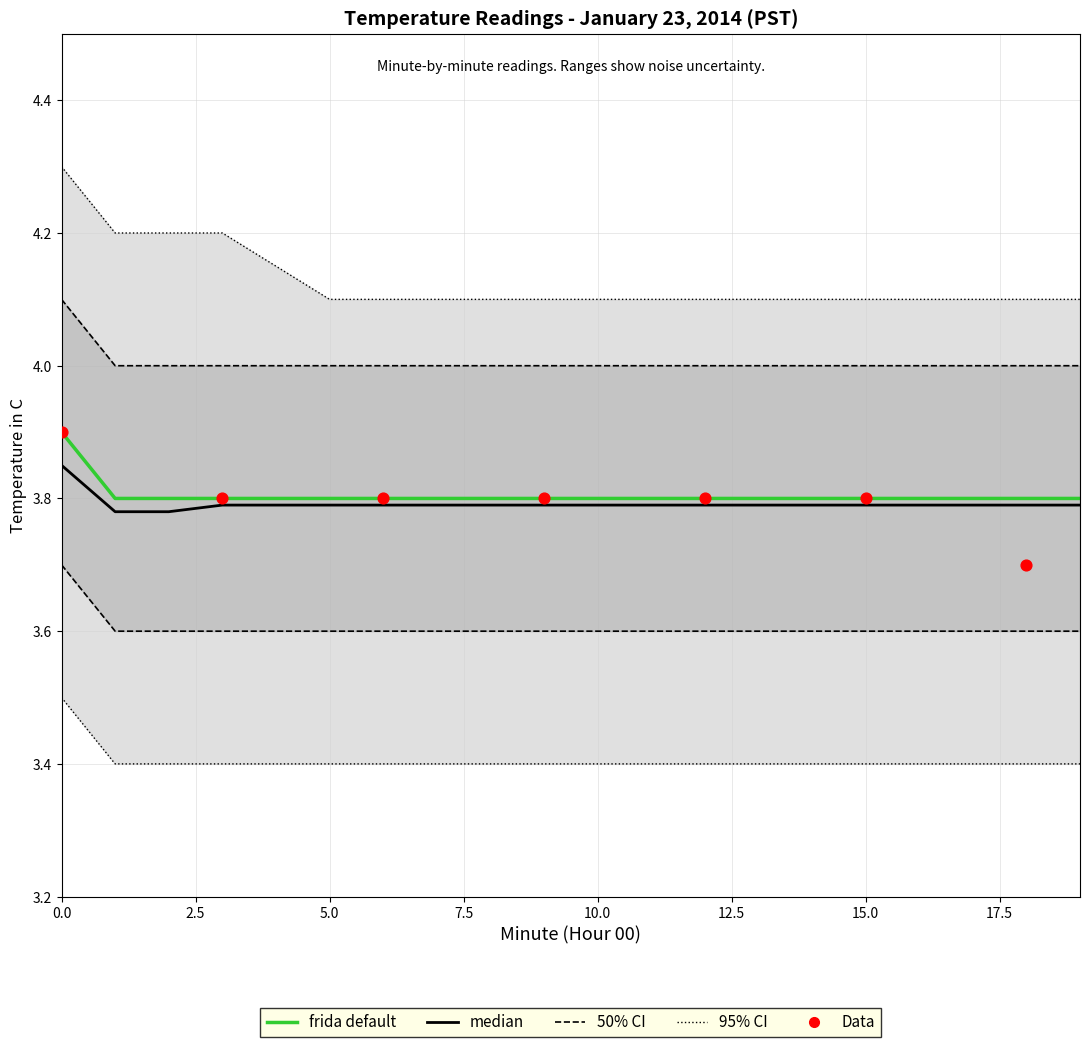

Which series has the largest total across all categories?

upper_95